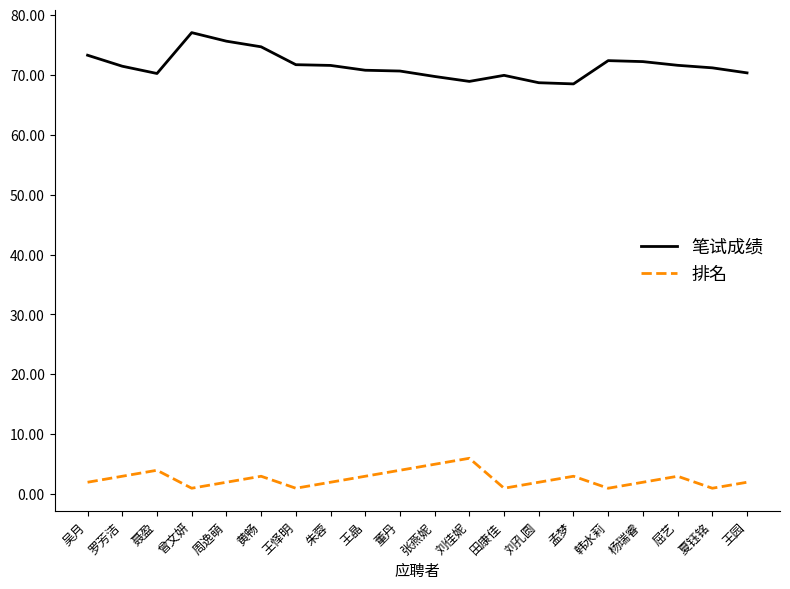

What is the difference between the highest and lowest values at 杨瑞睿?

70.2